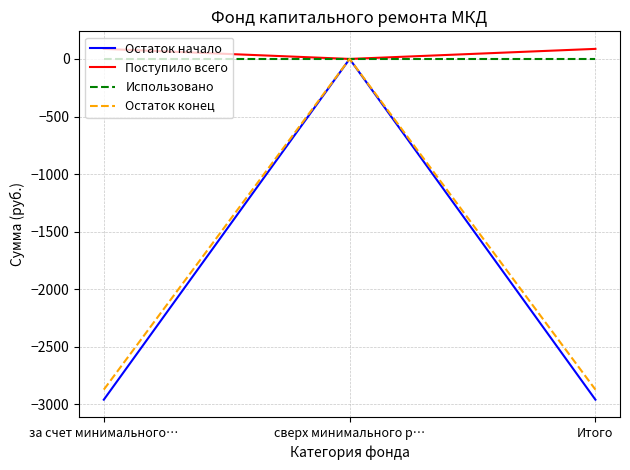

What is the sum of all Остаток конец values?

-5742.7